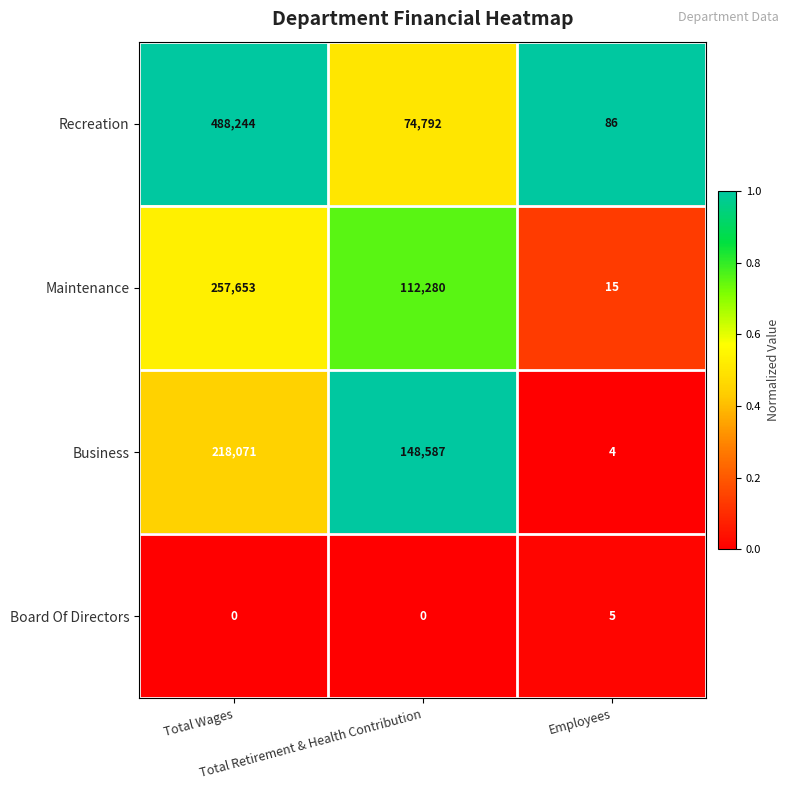

What is the average value of the Business series?

122221